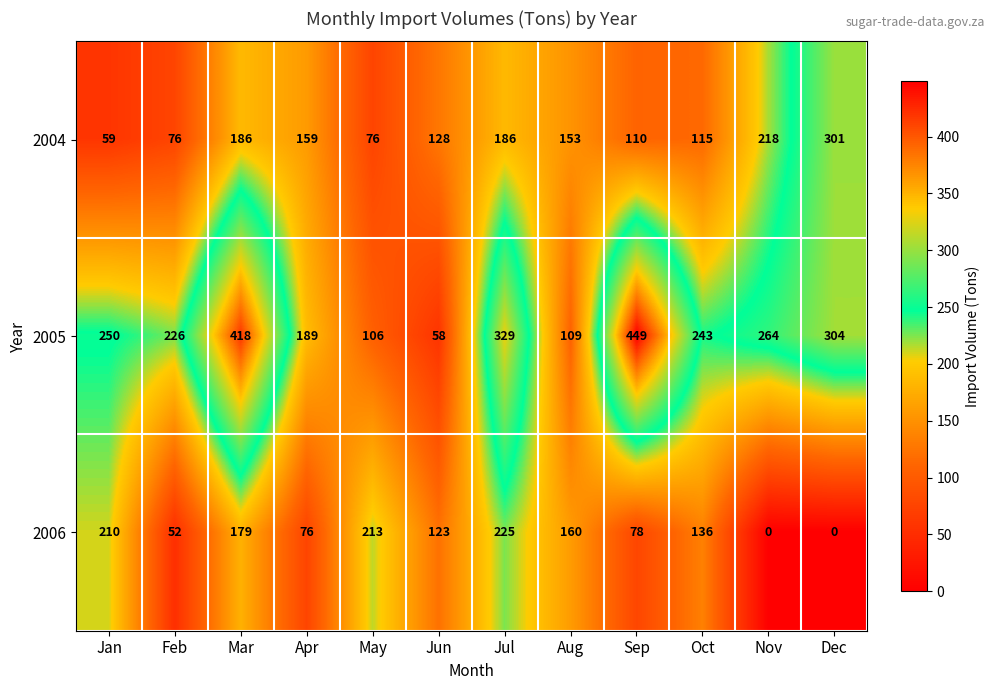

Rank the series by their average value, from lowest to highest.

2006, 2004, 2005